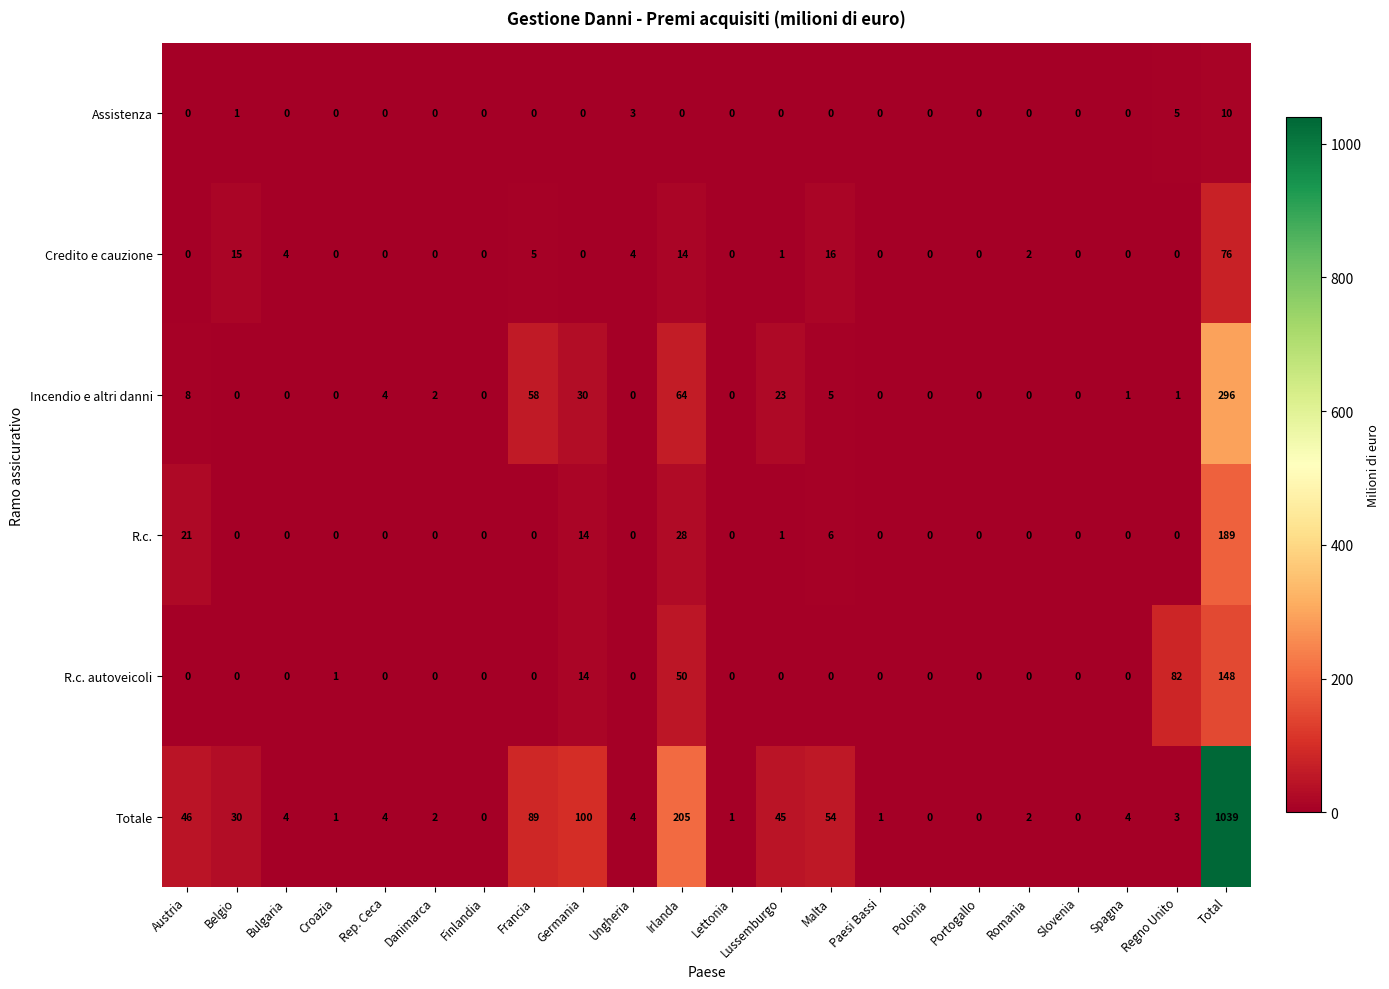

What is the spread (max minus min) of values at Danimarca?

2